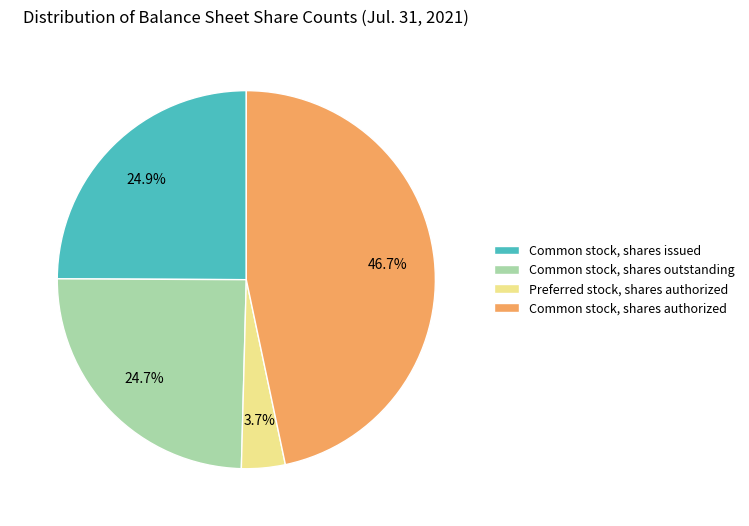

Is it true that Preferred stock, shares authorized is 4% of the pie?

True